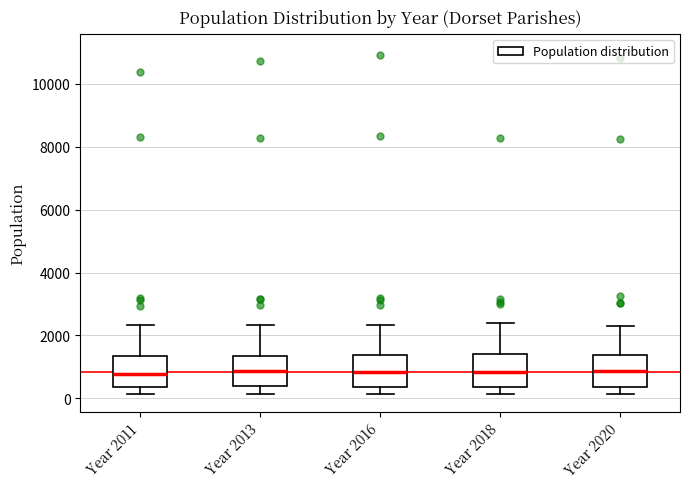

Reading left to right, read every box against the y-axis: the position of its median line, the range the box covers, and the ends of its whiskers. The values are not printed on the chart, so give them approximately, as read against the axis.

Year 2011: median 800, box 400 to 1400, whiskers 200 to 2400
Year 2013: median 800, box 400 to 1400, whiskers 200 to 2400
Year 2016: median 800, box 400 to 1400, whiskers 200 to 2400
Year 2018: median 800, box 400 to 1400, whiskers 200 to 2400
Year 2020: median 800, box 400 to 1400, whiskers 200 to 2200